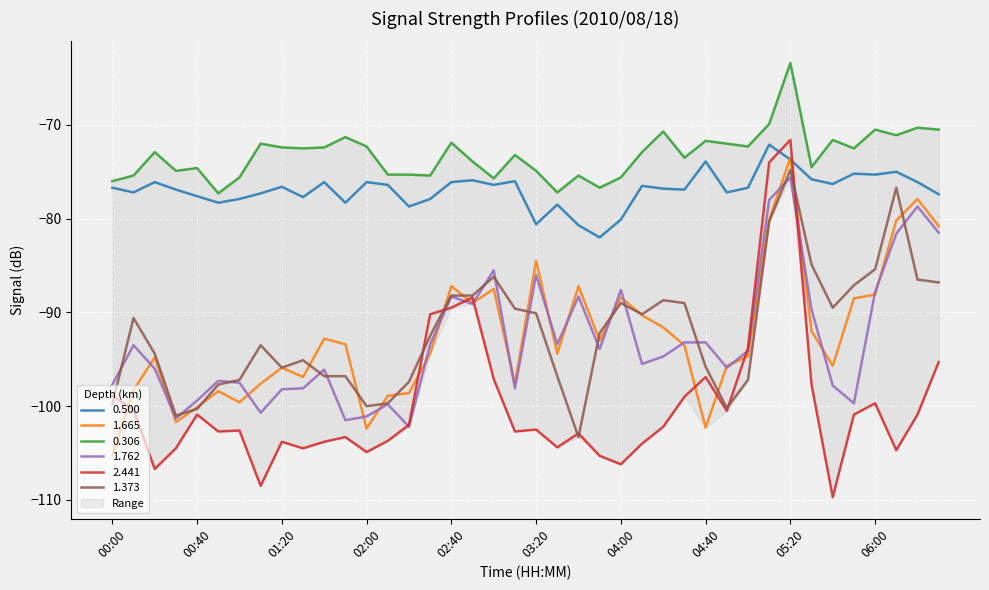

What are all the series names shown in the legend?

0.500, 1.665, 0.306, 1.762, 2.441, 1.373